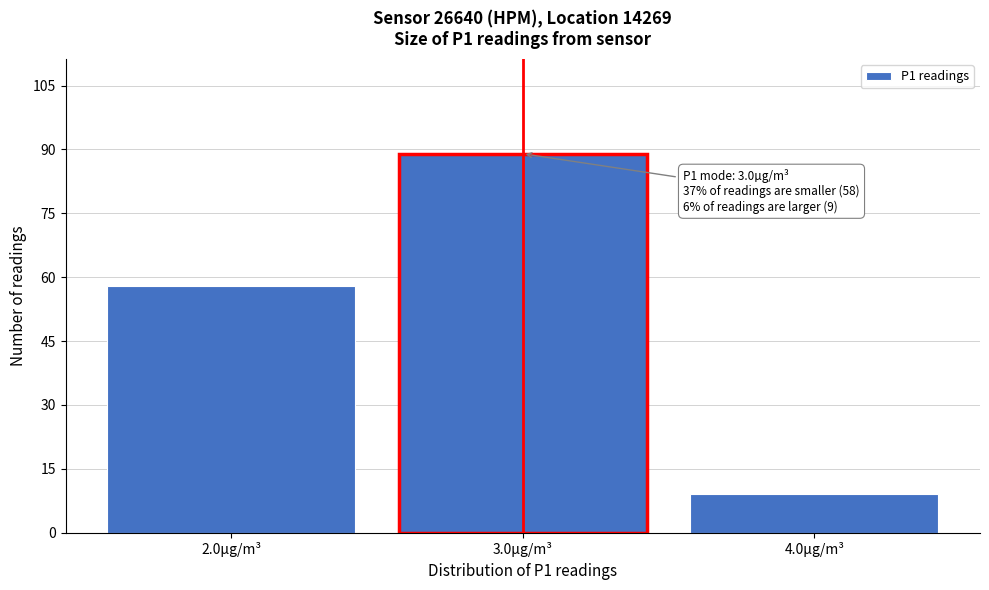

Reading left to right, what are all the values shown in this chart?

2.0µg/m³=58	3.0µg/m³=89	4.0µg/m³=9